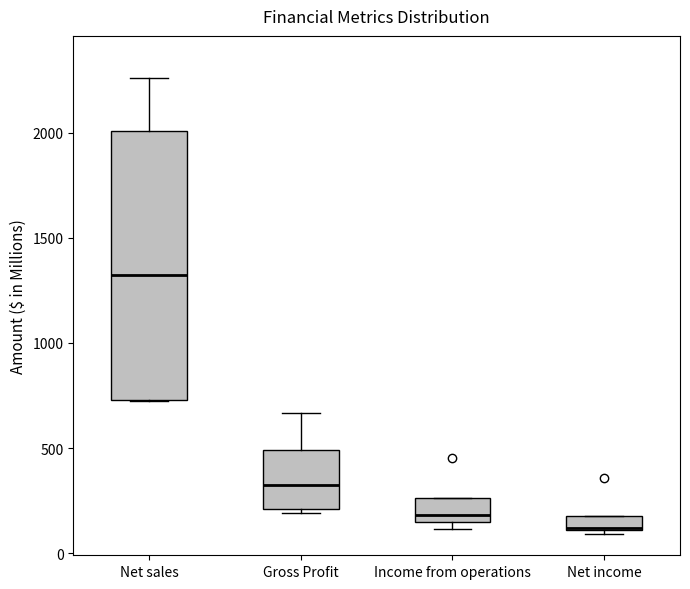

Which box is the tallest, from its lower edge to its upper edge?

Net sales